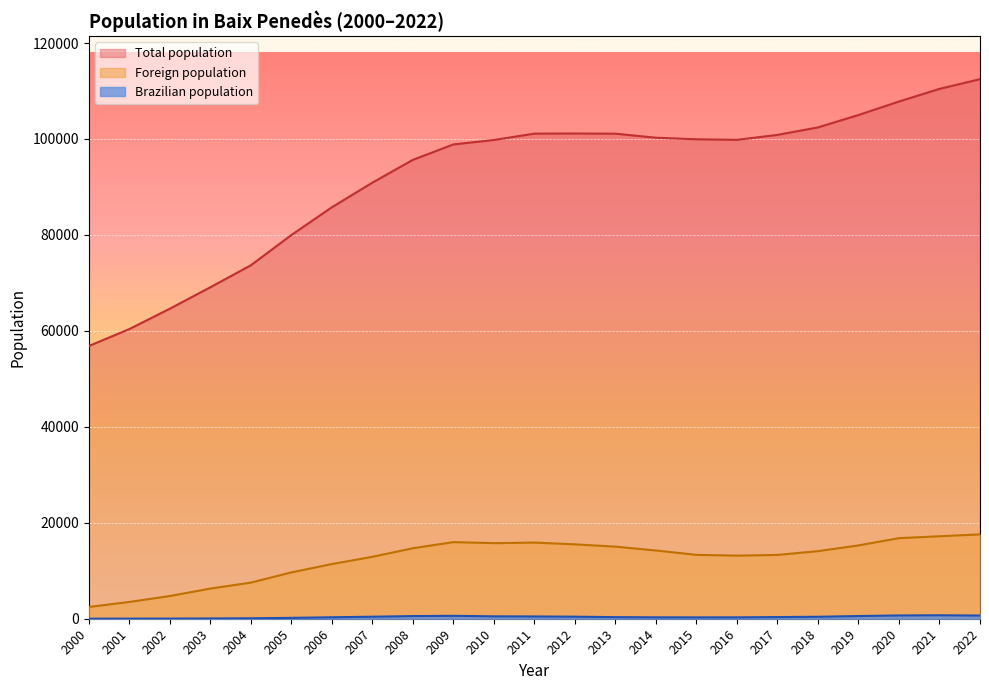

How many lines are shown in the chart?

3